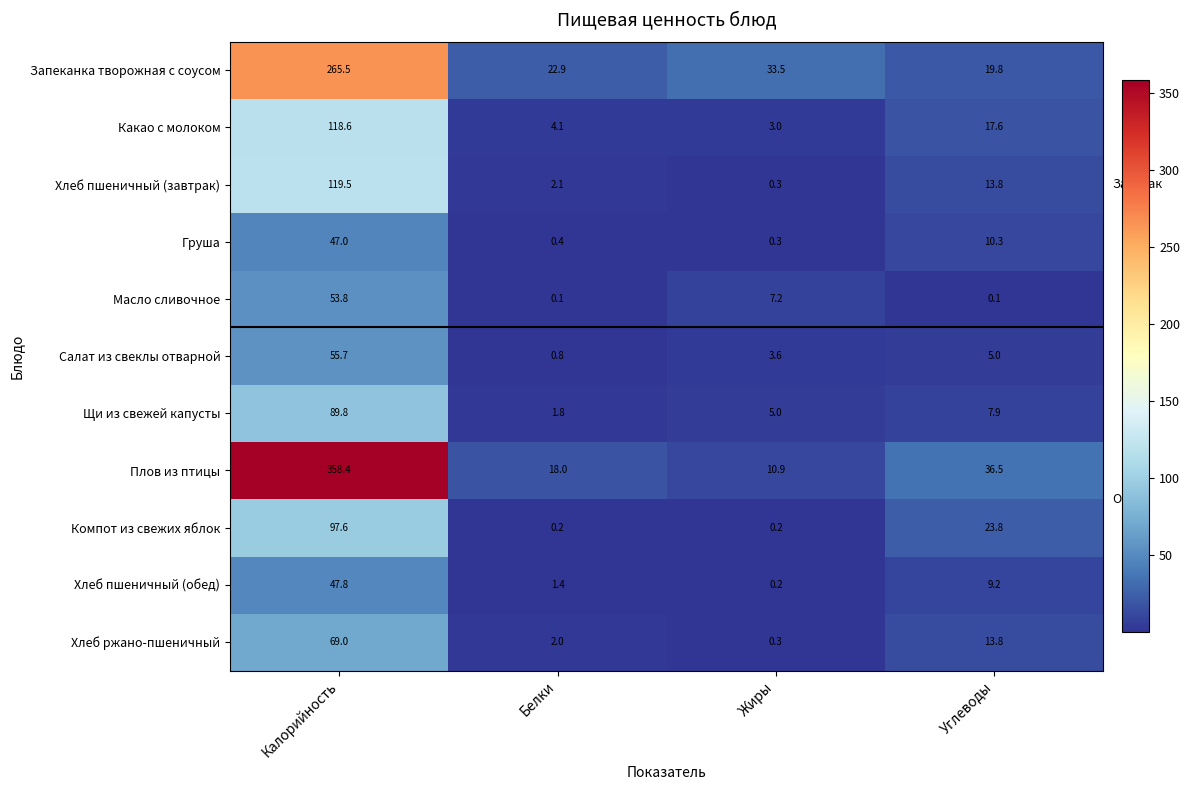

What is the approximate value of Плов из птицы at Жиры?

10.9